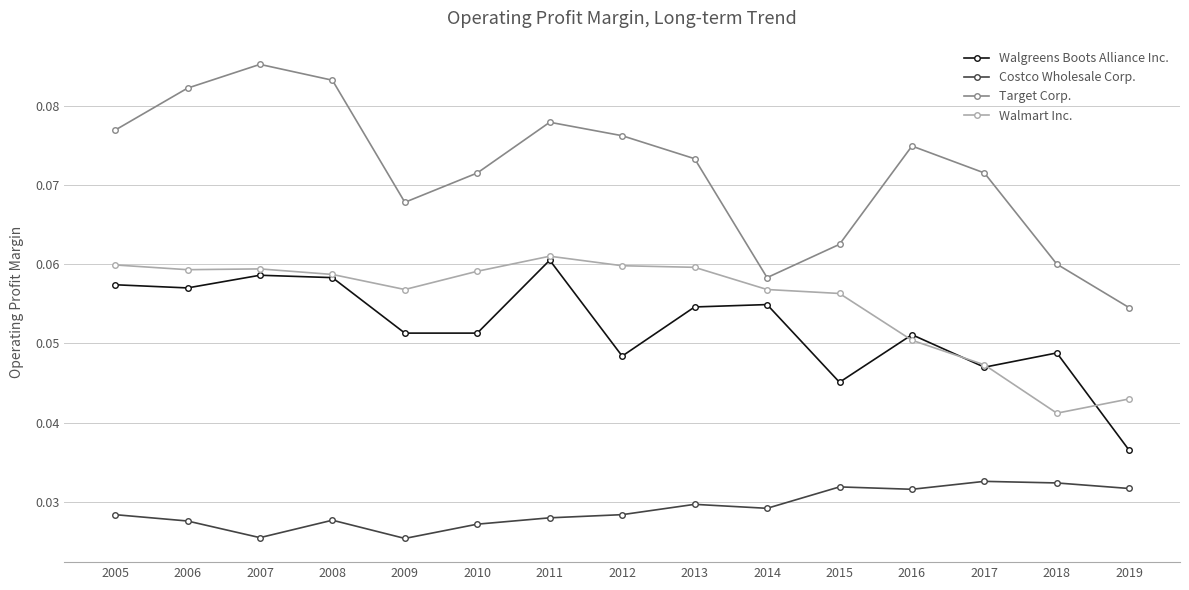

How many Walgreens Boots Alliance Inc. values are between 0 and 1?

15